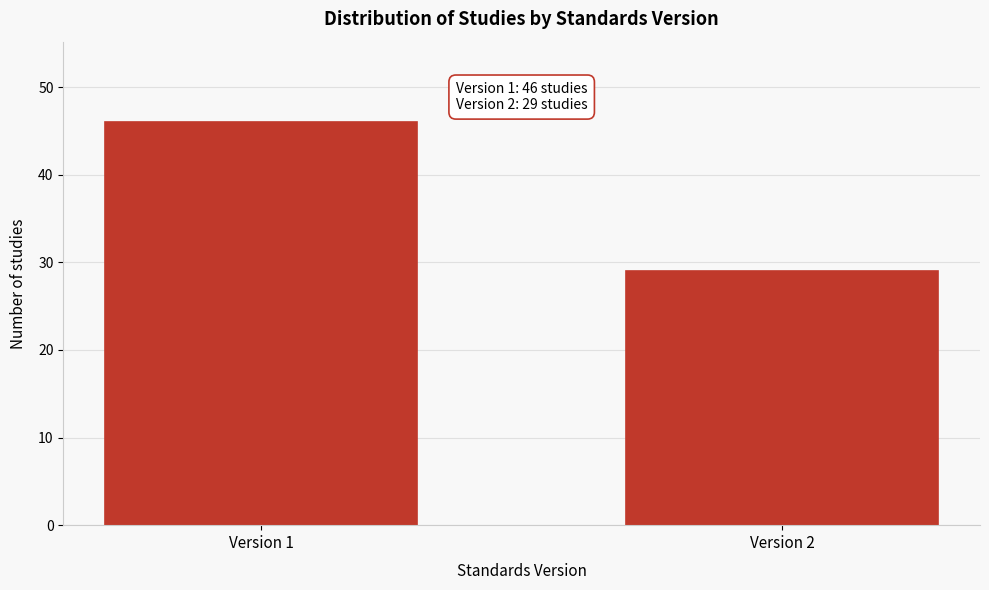

Reading right to left, extract all data points from this chart.

Version 2=29	Version 1=46